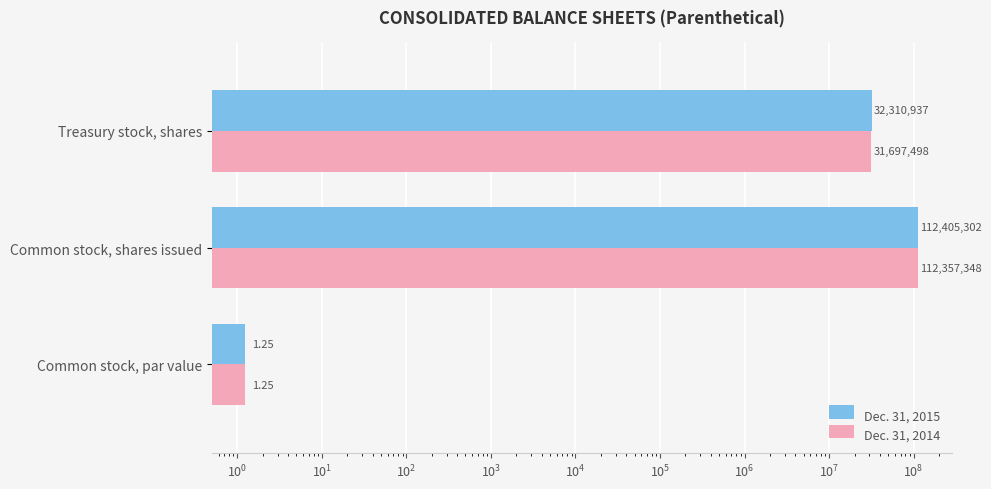

Are the bars grouped side by side (vs. stacked)?

Yes